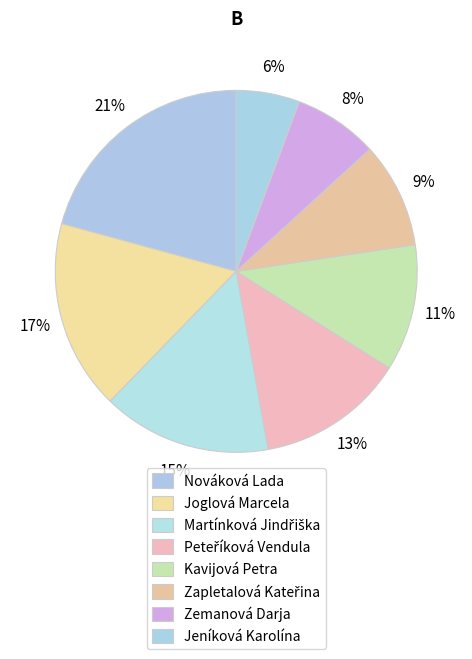

To the nearest percent, what portion does Zapletalová Kateřina represent?

9%